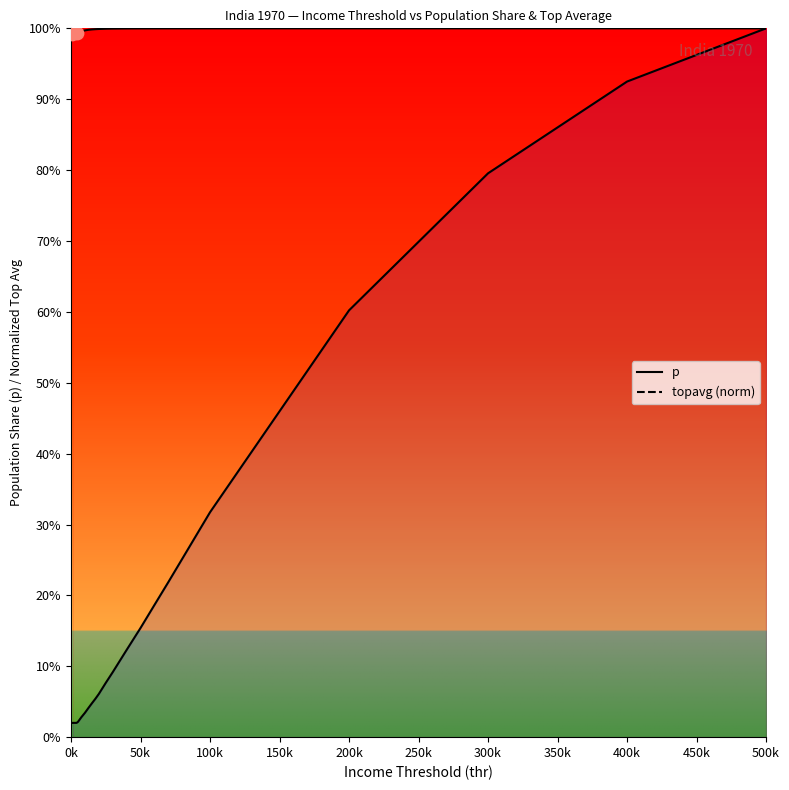

Is the value of topavg norm (line) at 450k greater than the value of p (line) at 12?

No